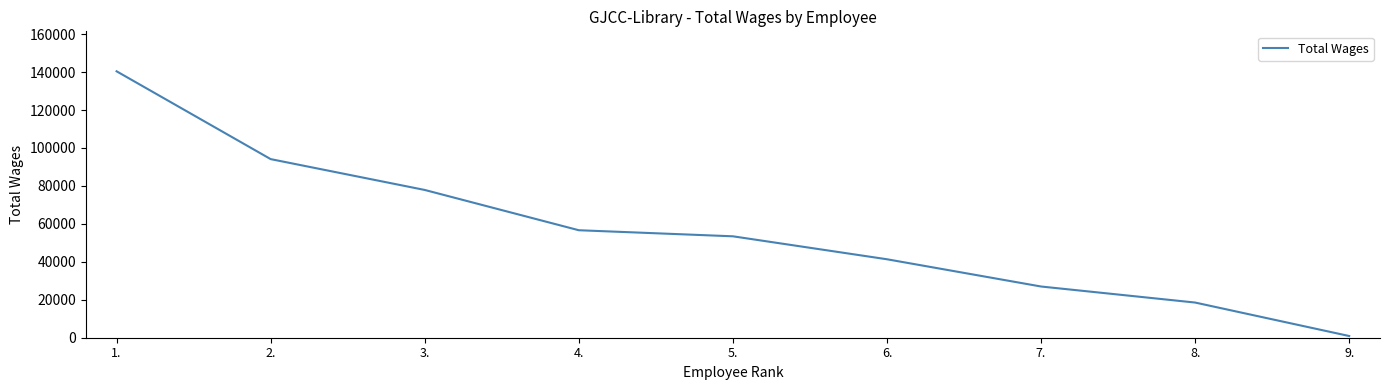

List the labels in order of value, largest first.

1., 2., 3., 4., 5., 6., 7., 8., 9.